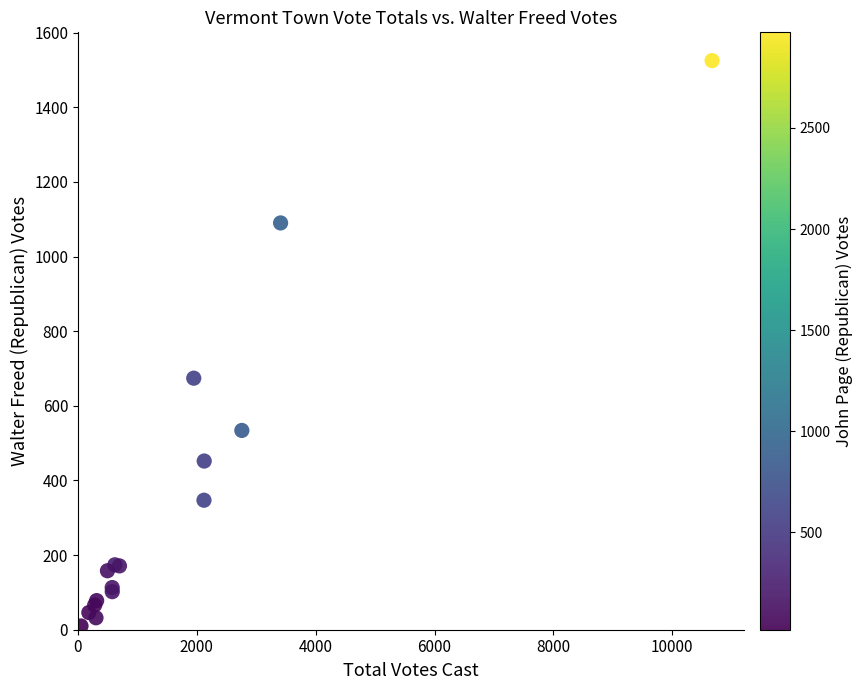

What Y value in the scatter plot is closest to 767?

674